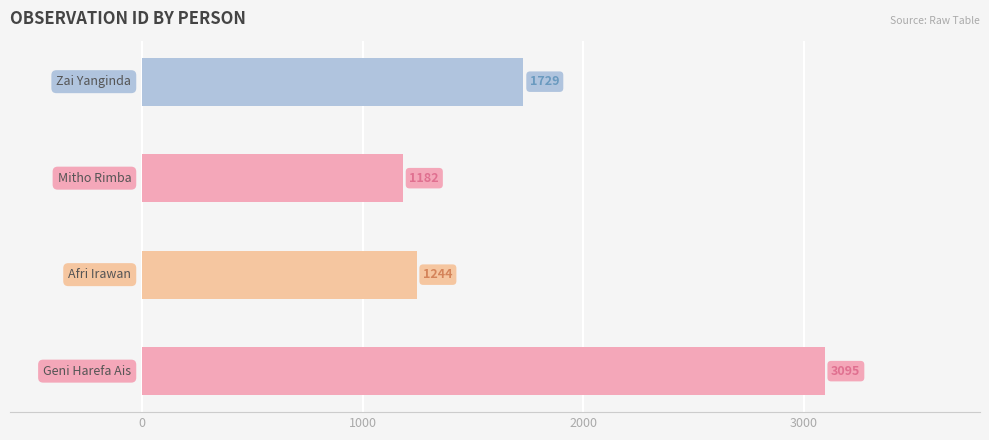

The value at Mitho Rimba is 250. True or false?

False